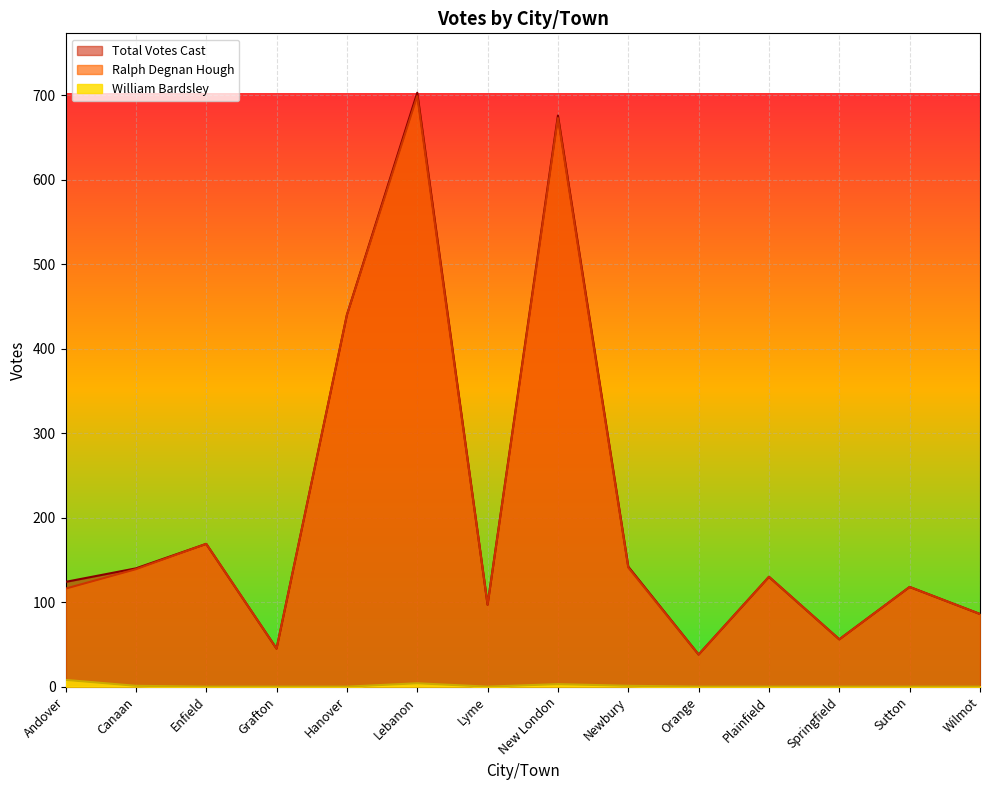

At which category does William Bardsley reach its first local valley?

Lyme